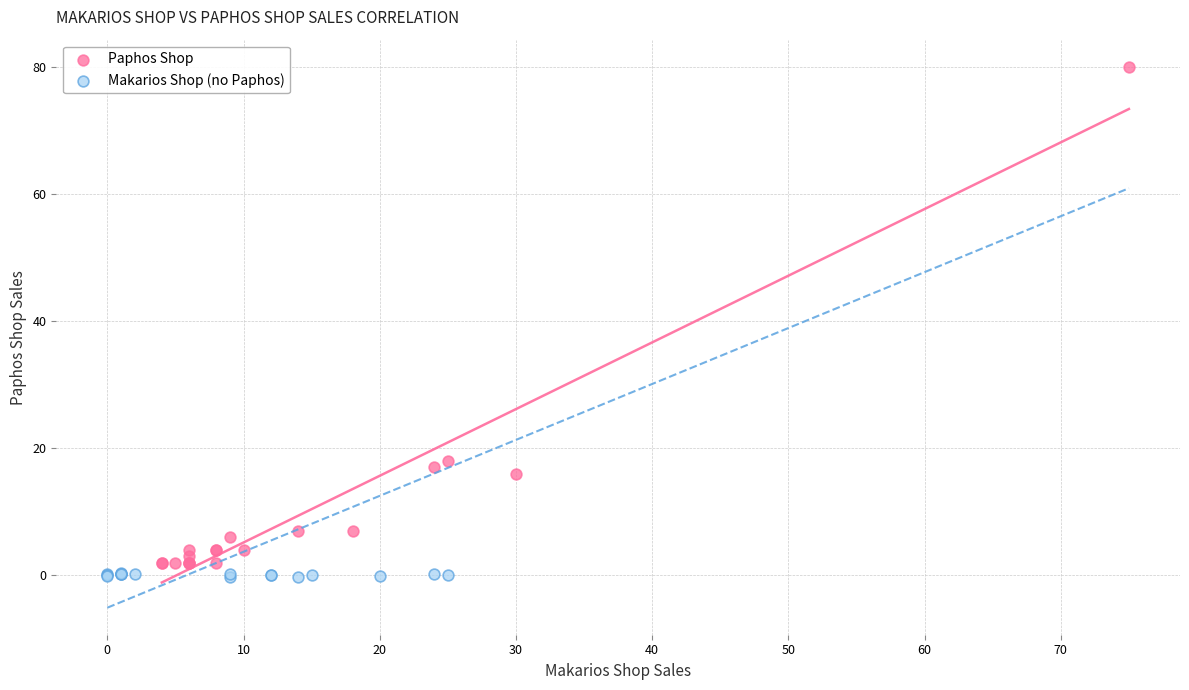

Which series has the largest Y range (max minus min)?

Paphos Shop